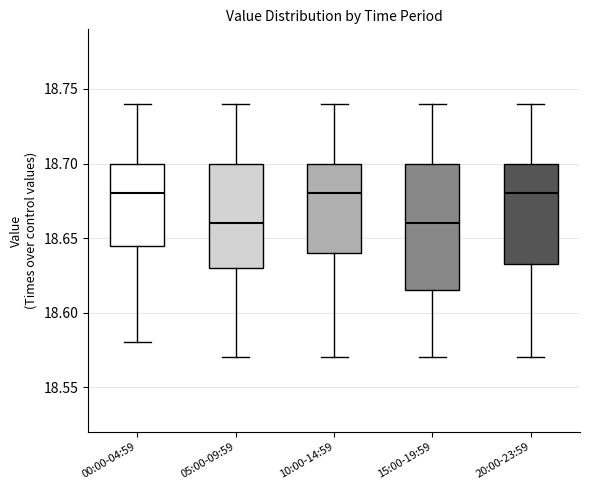

Reading left to right, transcribe this box plot: for each box, give where its median line is, the range the box spans, and where its two whiskers end, as read against the y-axis. The values are not printed on the chart, so give them approximately, as read against the axis.

00:00-04:59: median 18.680, box 18.645 to 18.700, whiskers 18.580 to 18.740
05:00-09:59: median 18.660, box 18.630 to 18.700, whiskers 18.570 to 18.740
10:00-14:59: median 18.680, box 18.640 to 18.700, whiskers 18.570 to 18.740
15:00-19:59: median 18.660, box 18.615 to 18.700, whiskers 18.570 to 18.740
20:00-23:59: median 18.680, box 18.635 to 18.700, whiskers 18.570 to 18.740